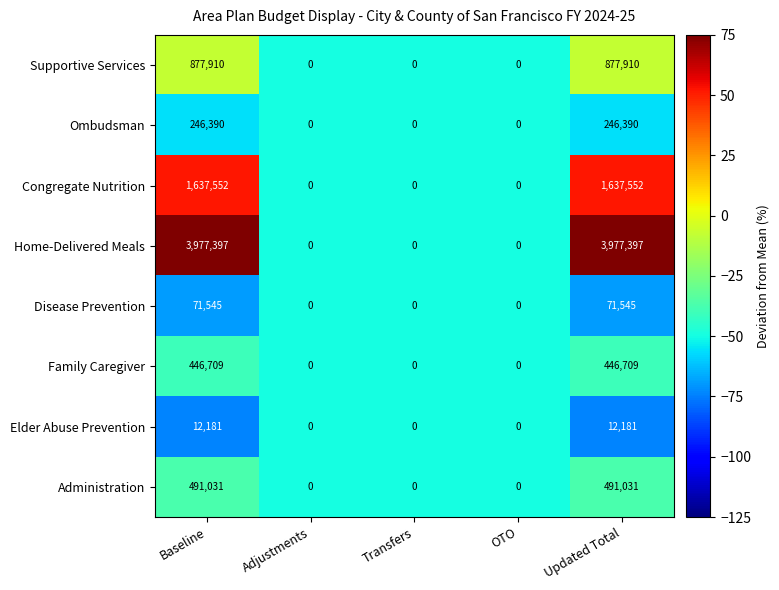

What is the difference between the maximum and second lowest values in the Administration series?

491031